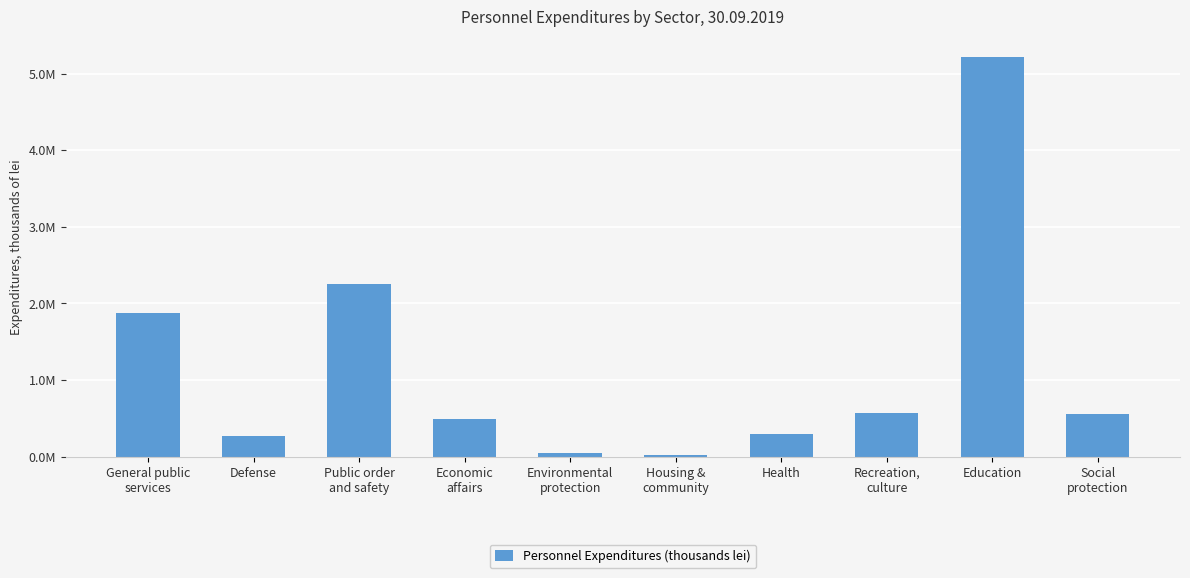

What is the value of the 4th bar from the left?

494762.1